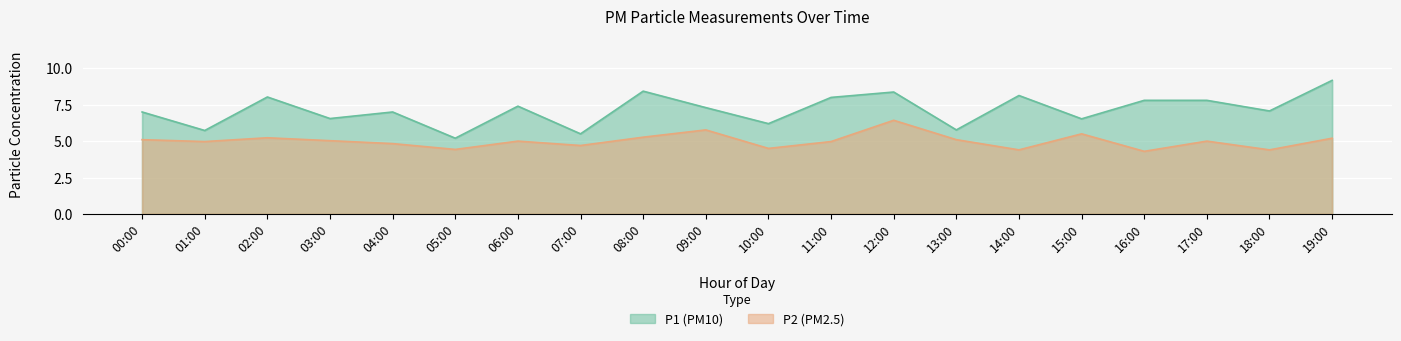

What is the difference between the highest and lowest values at 15:00?

1.0